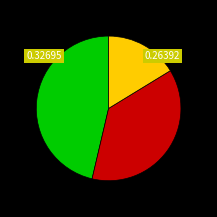

Does any single category account for the majority?

No